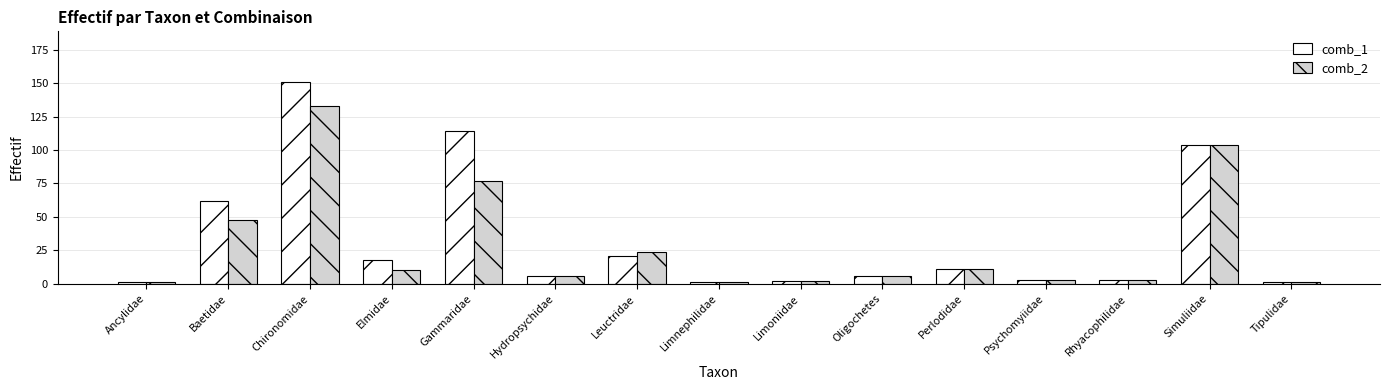

Rank the series by their average value, from lowest to highest.

comb_2, comb_1